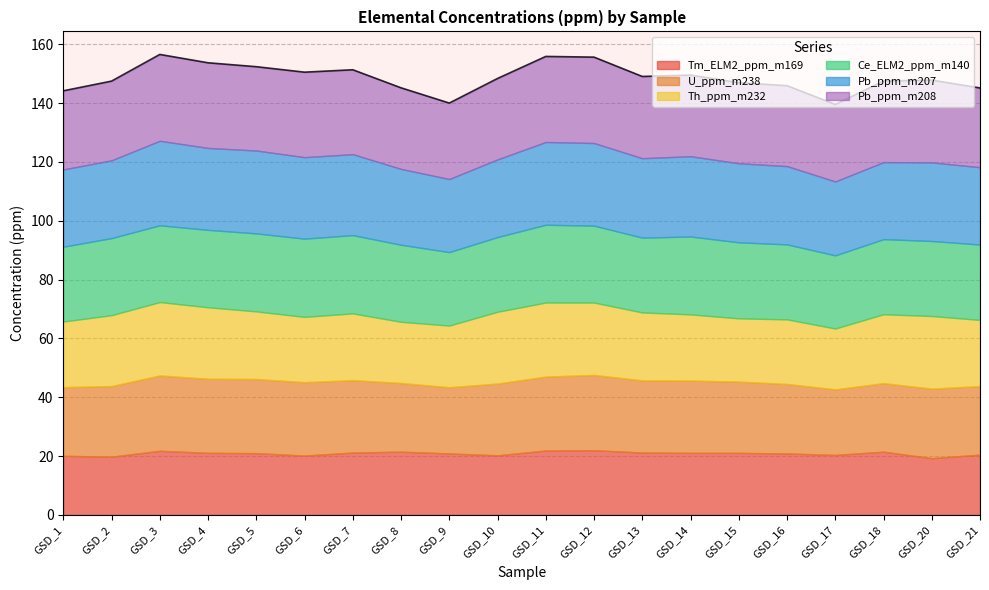

How many lines are shown in the chart?

6